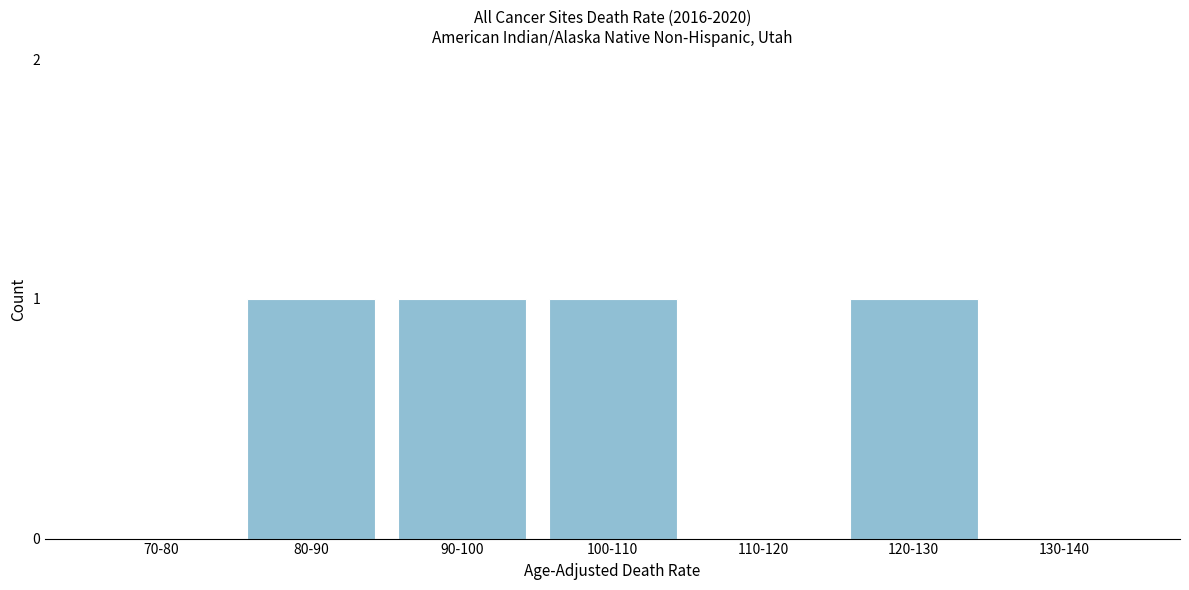

Reading left to right, extract all data points from this chart.

70-80=0	80-90=1	90-100=1	100-110=1	110-120=0	120-130=1	130-140=0